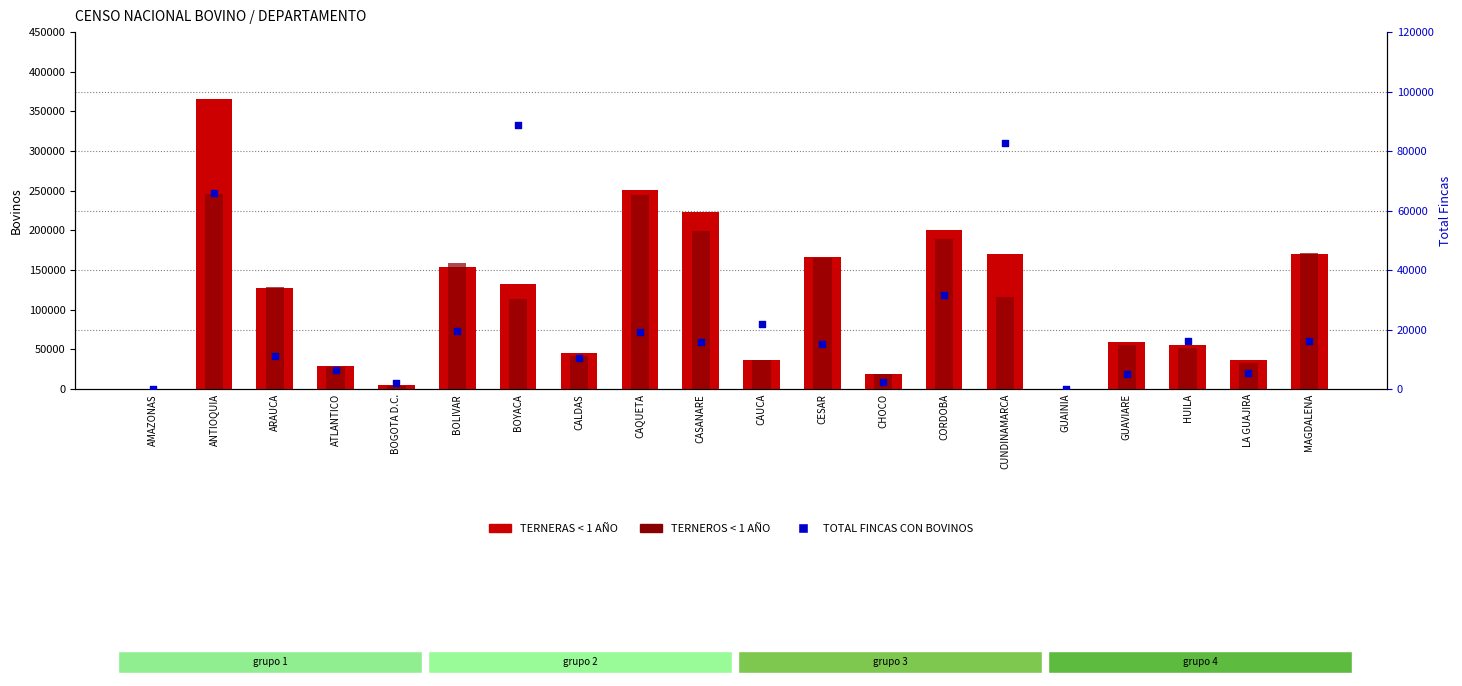

At how many categories does at least one series exceed 101670?

10